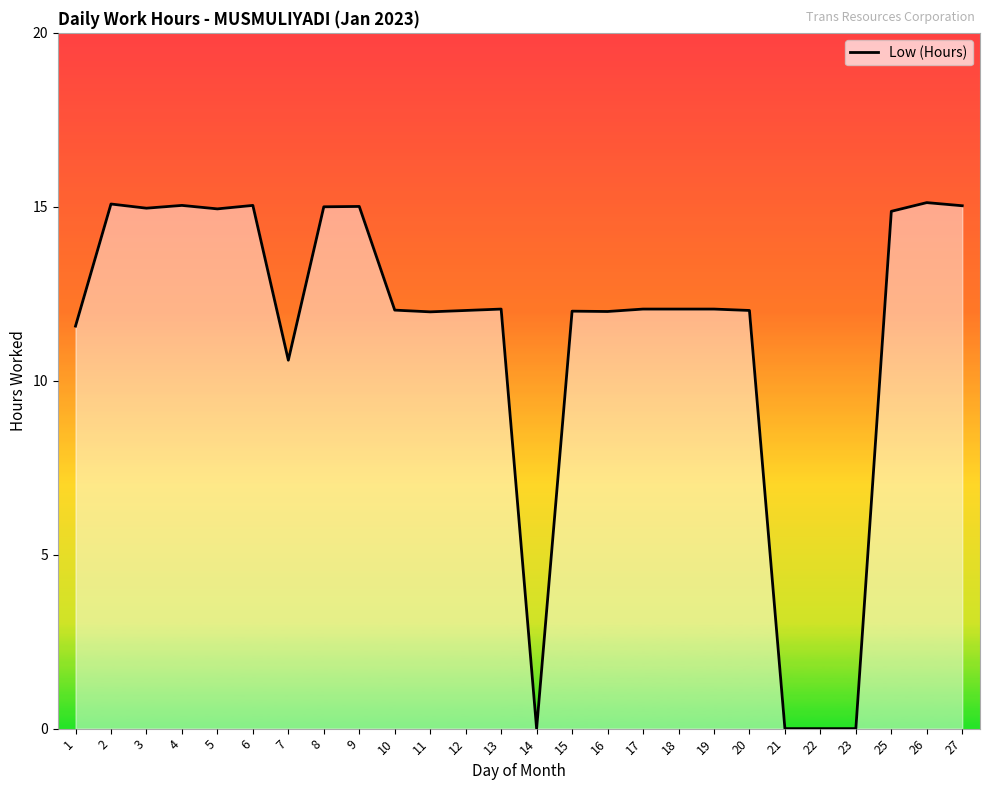

What is the average value?

11.3